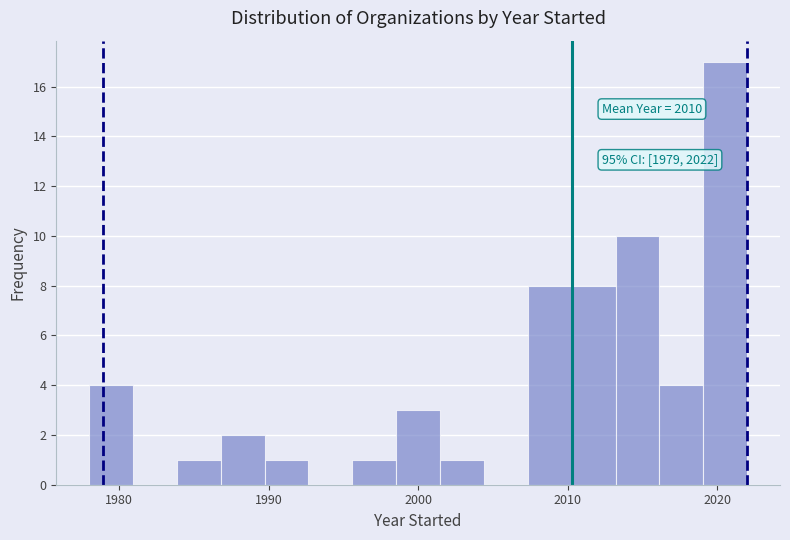

Around what value on the x-axis is the tallest bar? Give the approximate position of its centre, as read against the axis.

2021